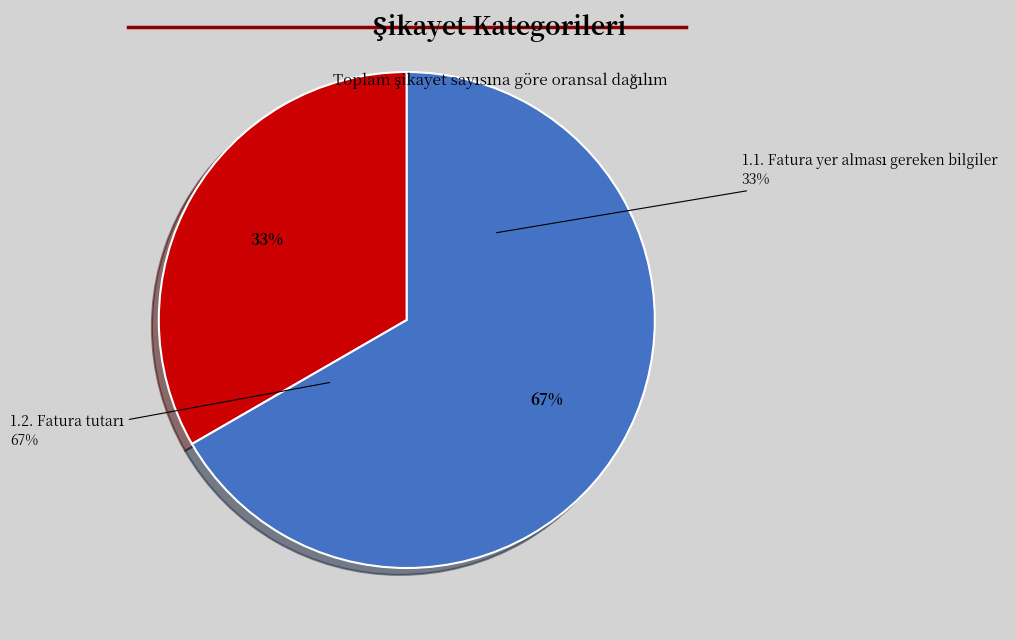

What is the smallest slice in the pie chart?

1.1. Fatura yer alması gereken bilgiler